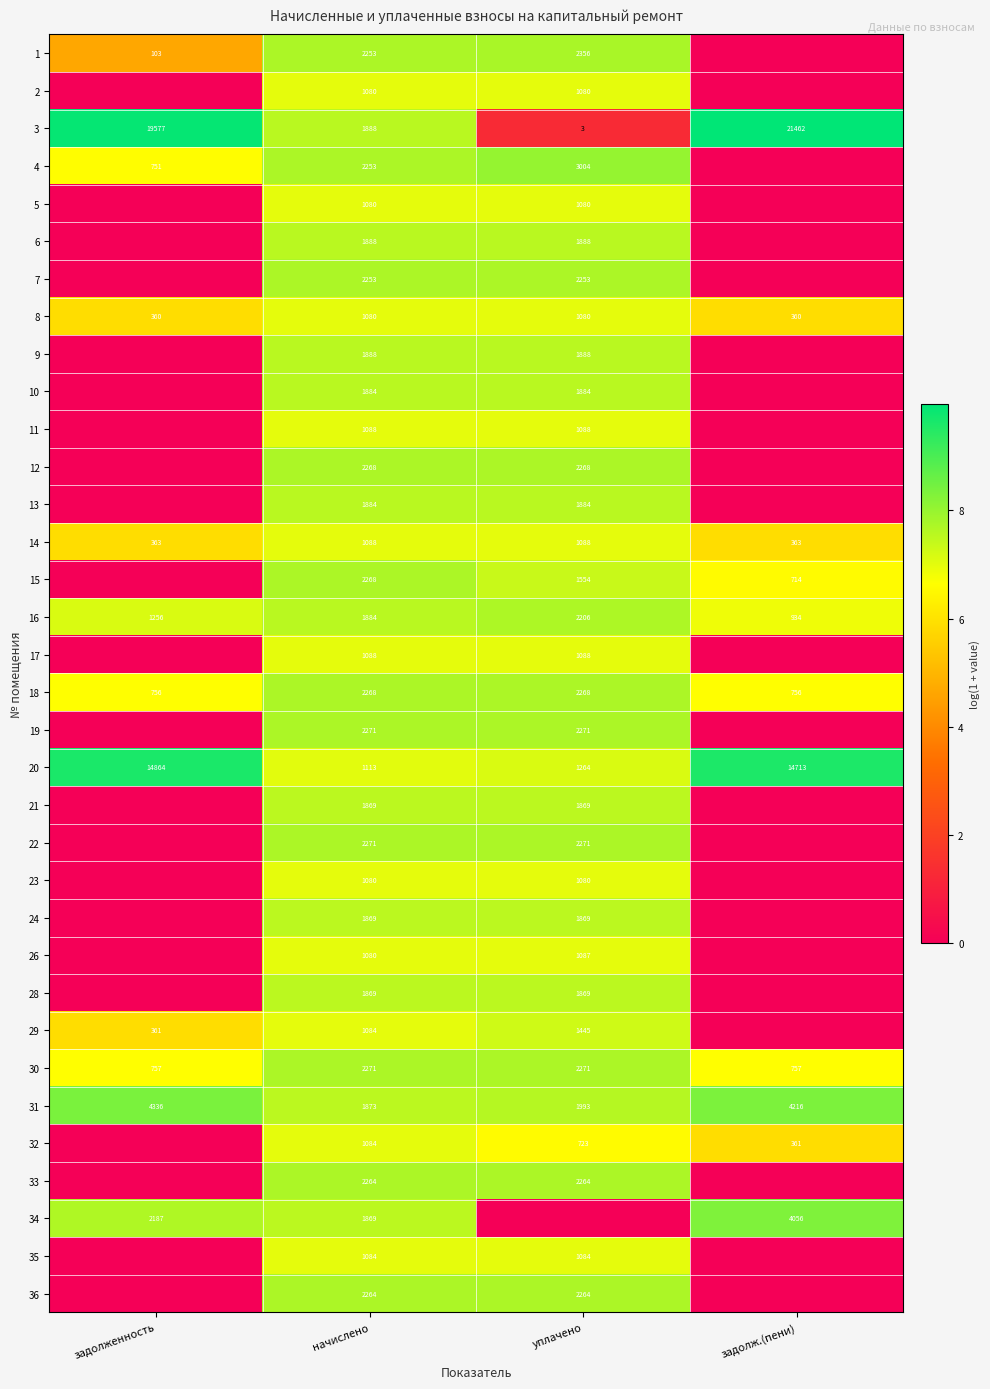

What is the minimum value for 8?

360